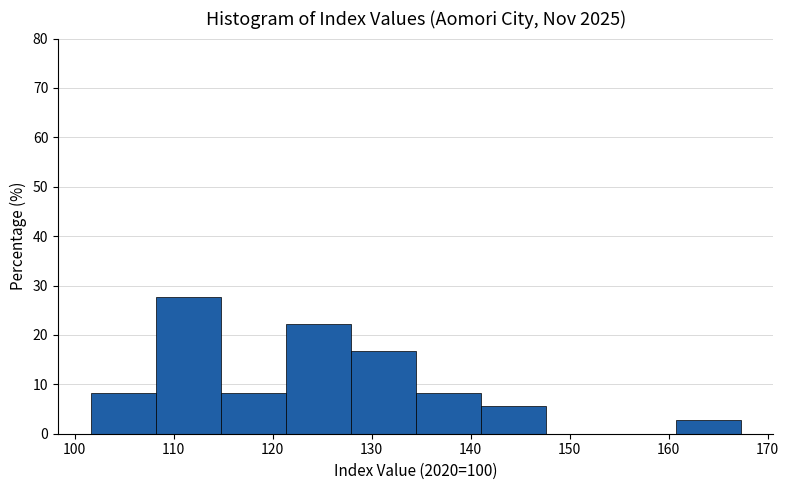

Which range on the x-axis has the tallest bar?

108 to 115